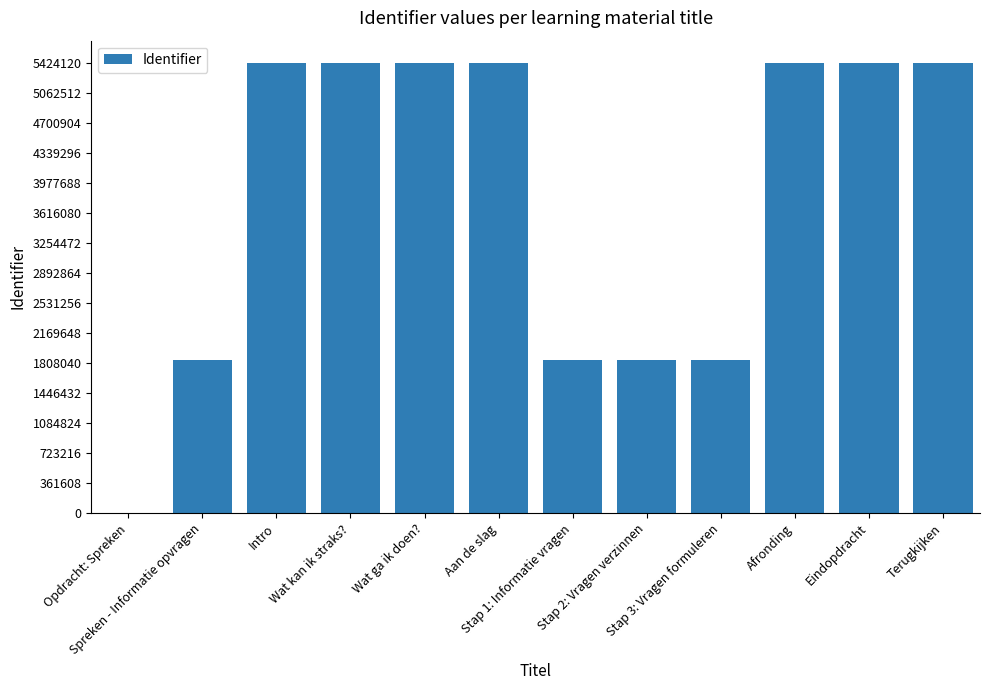

What is the change in value from Afronding to Eindopdracht?

+3